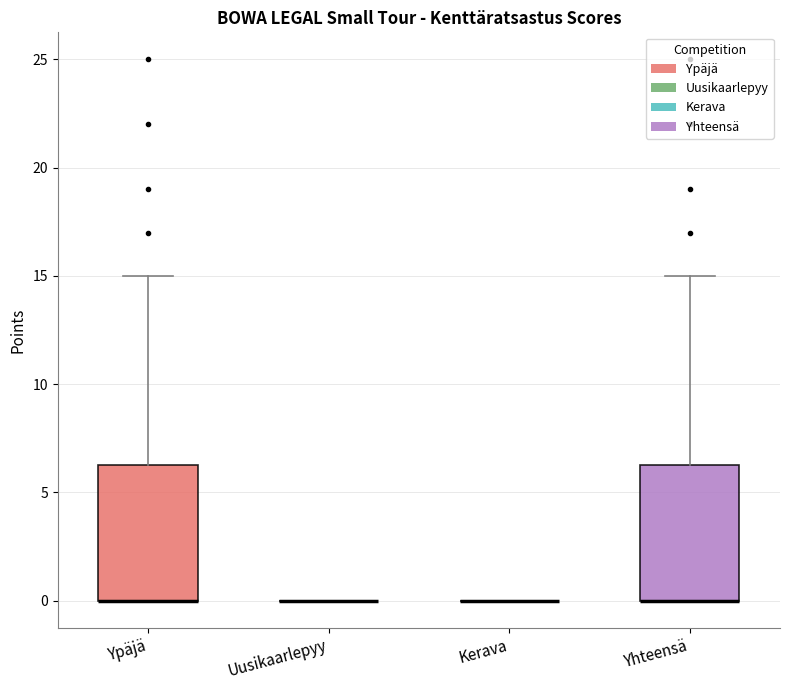

Where is the upper edge of the box for Ypäjä on the y-axis? The values are not printed on the chart, so give them approximately, as read against the axis.

6.5